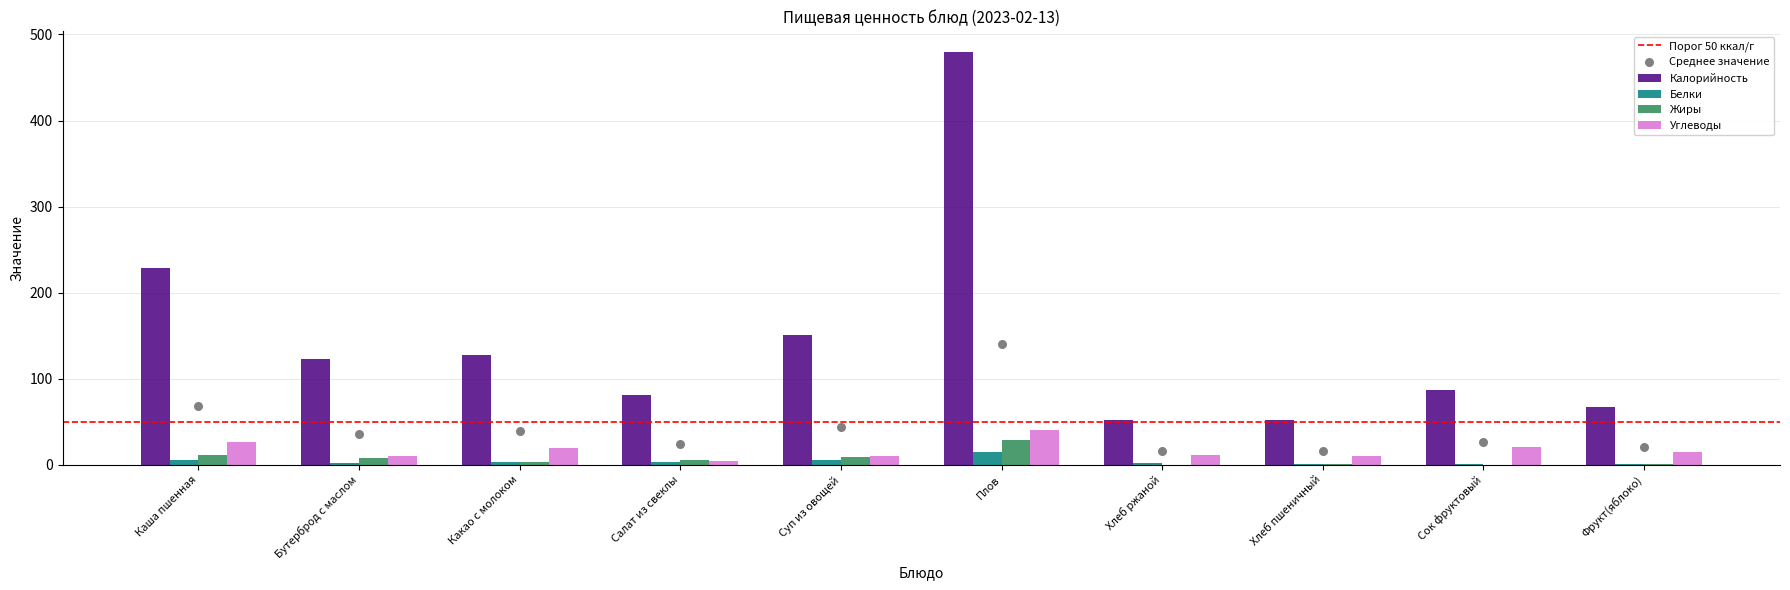

What are all the series names shown in the legend?

Калорийность, Белки, Жиры, Углеводы